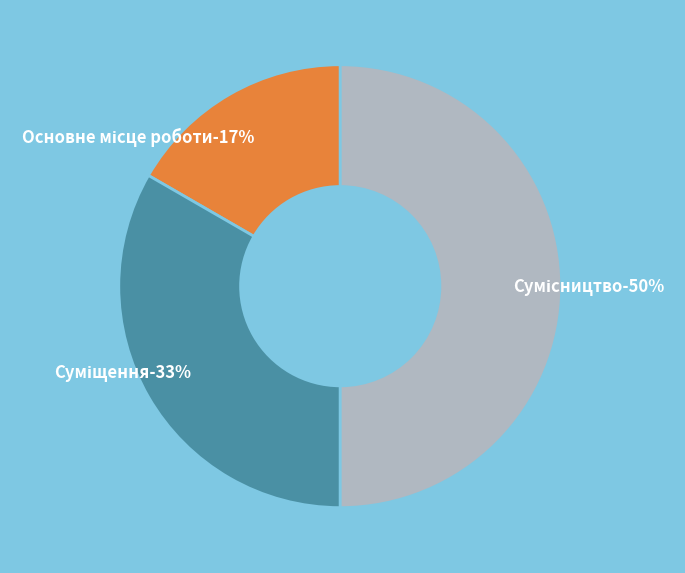

Count the number of slices in the pie.

3